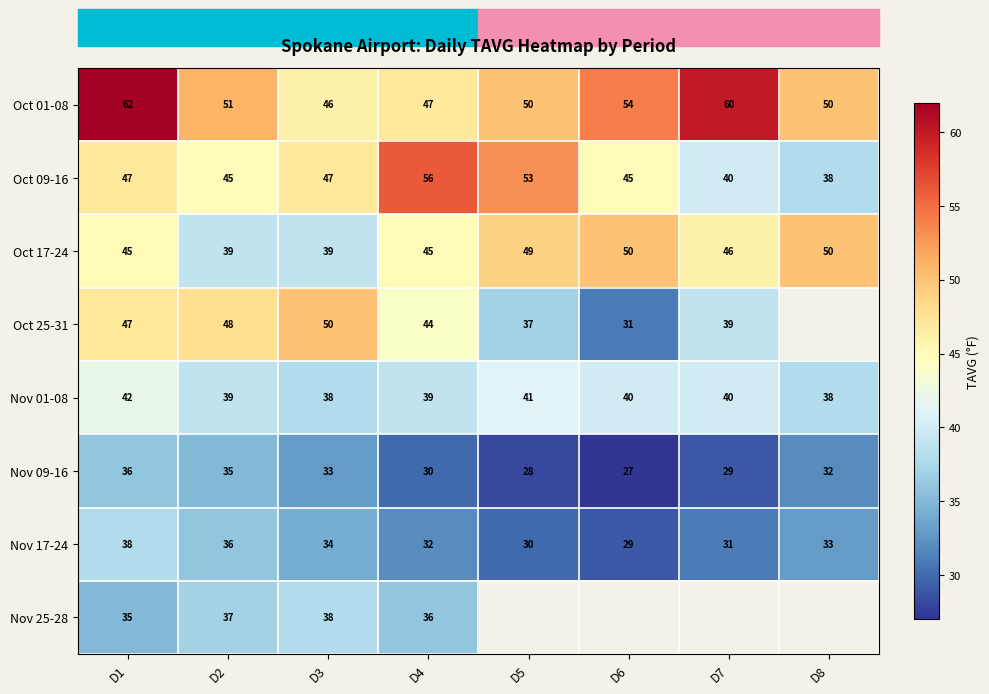

Is the value of Nov 25-28 at D1 greater than the value of Oct 01-08 at D6?

No